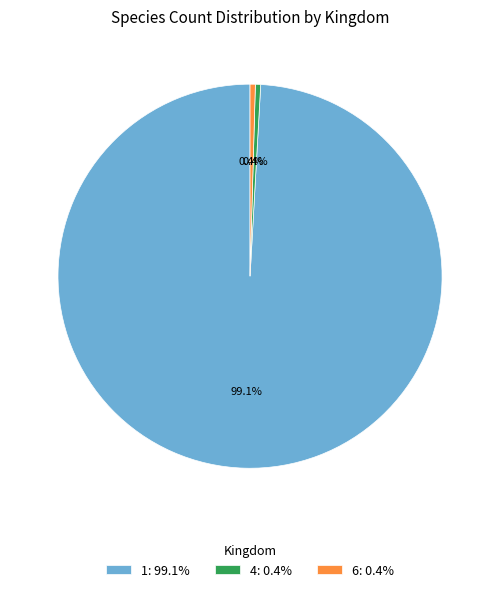

Between 1: 99.1% and 4: 0.4%, which is larger?

1: 99.1%